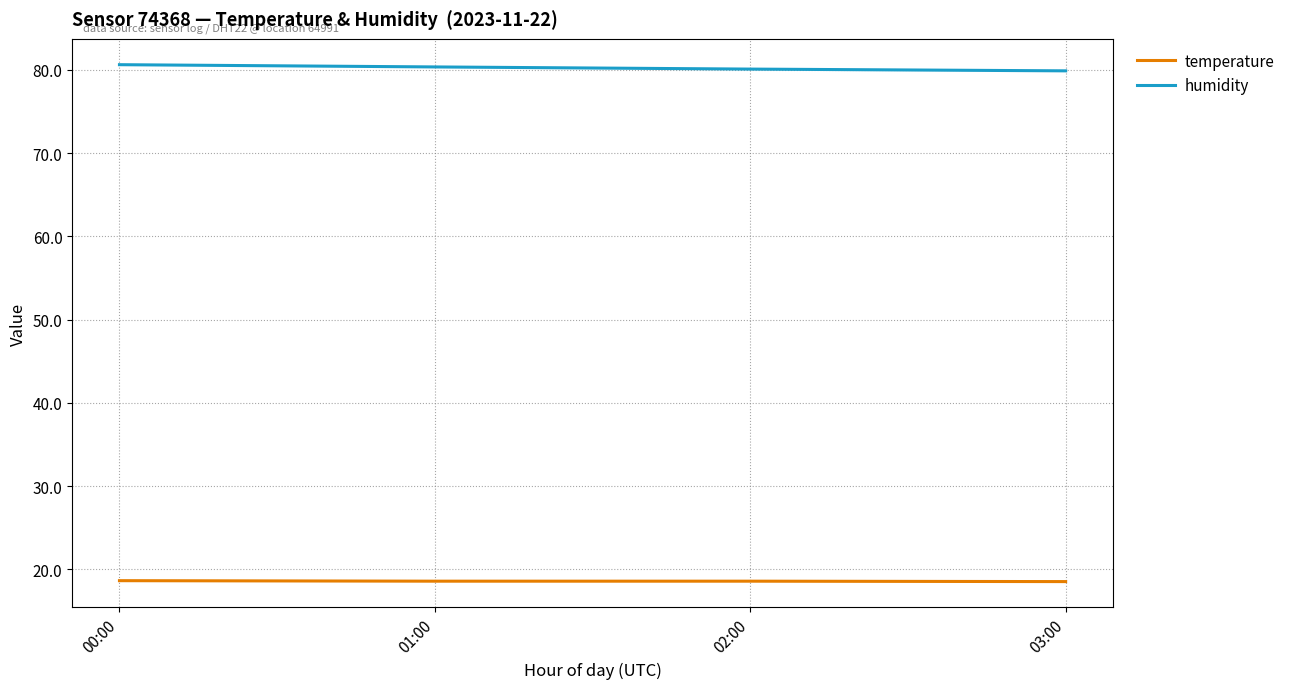

What is the sum of all humidity values?

320.9